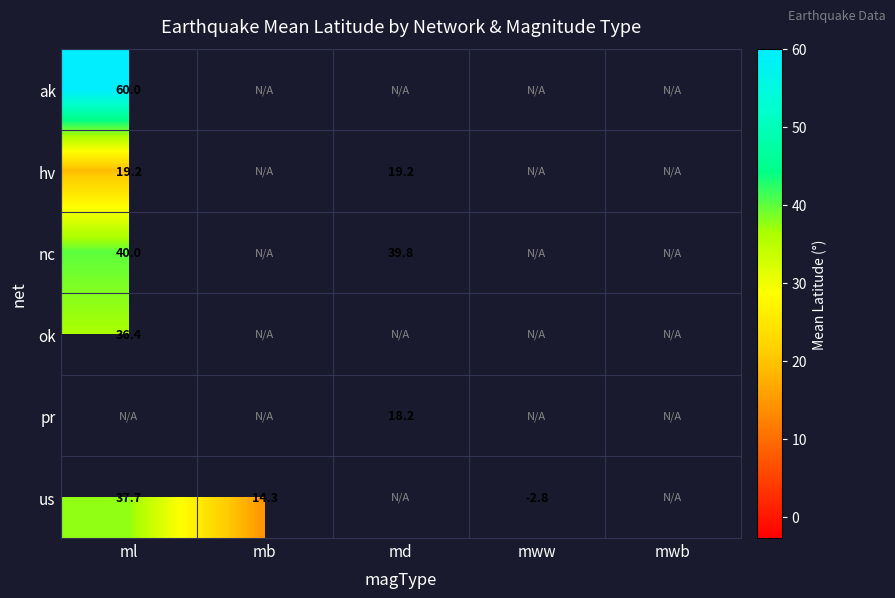

What is the difference between the highest and lowest values at ml?

40.8